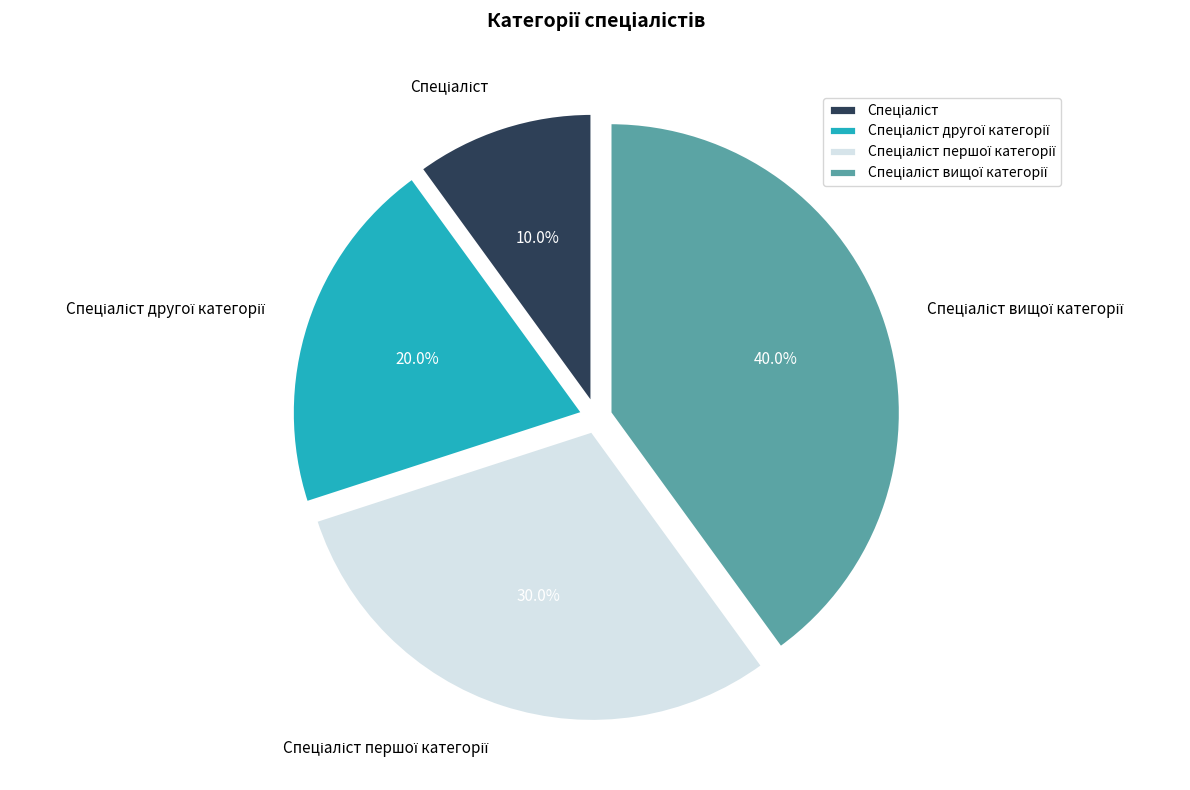

Does any single category account for the majority?

No